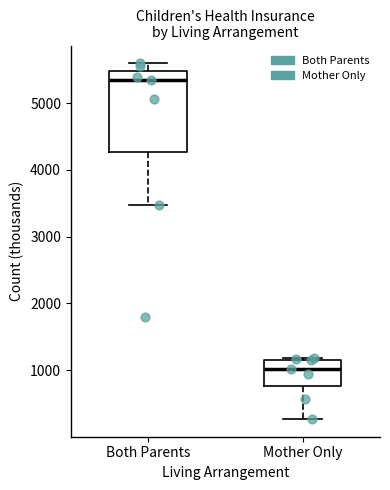

Reading left to right, read every box against the y-axis: the position of its median line, the range the box covers, and the ends of its whiskers. The values are not printed on the chart, so give them approximately, as read against the axis.

Both Parents: median 5300, box 4300 to 5500, whiskers 3500 to 5600
Mother Only: median 1000, box 800 to 1200, whiskers 300 to 1200